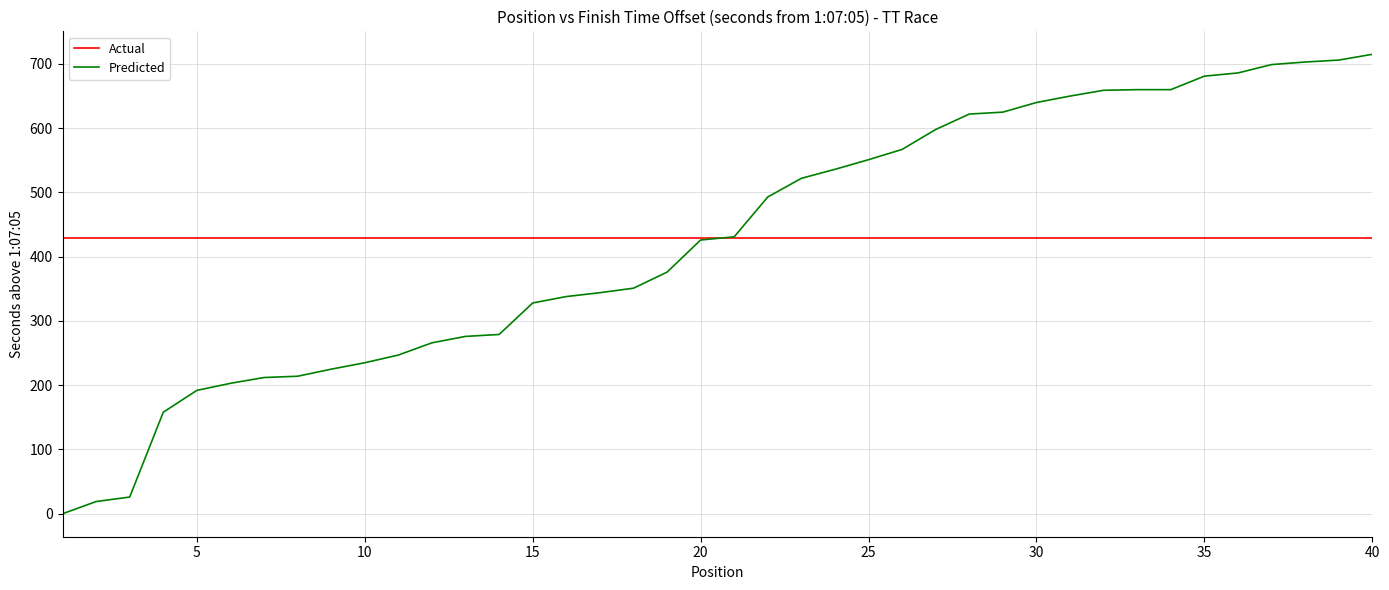

What is the sum of all Predicted values?

17119.0